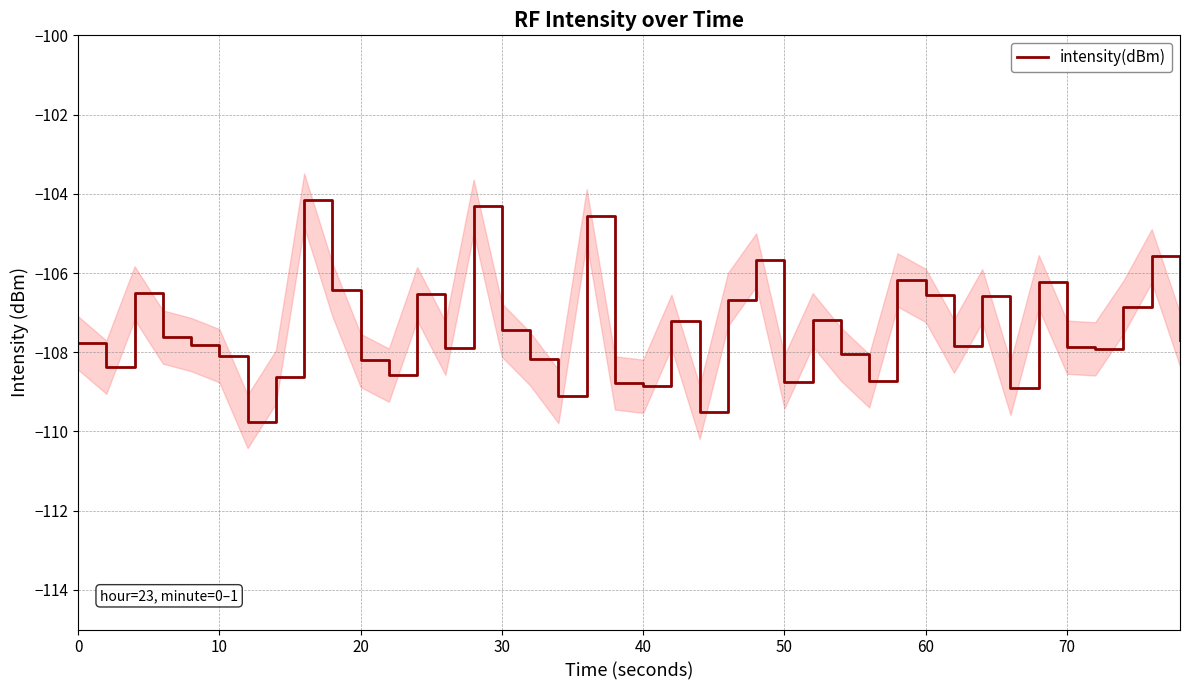

What is the maximum value for intensity(dBm)?

-104.2